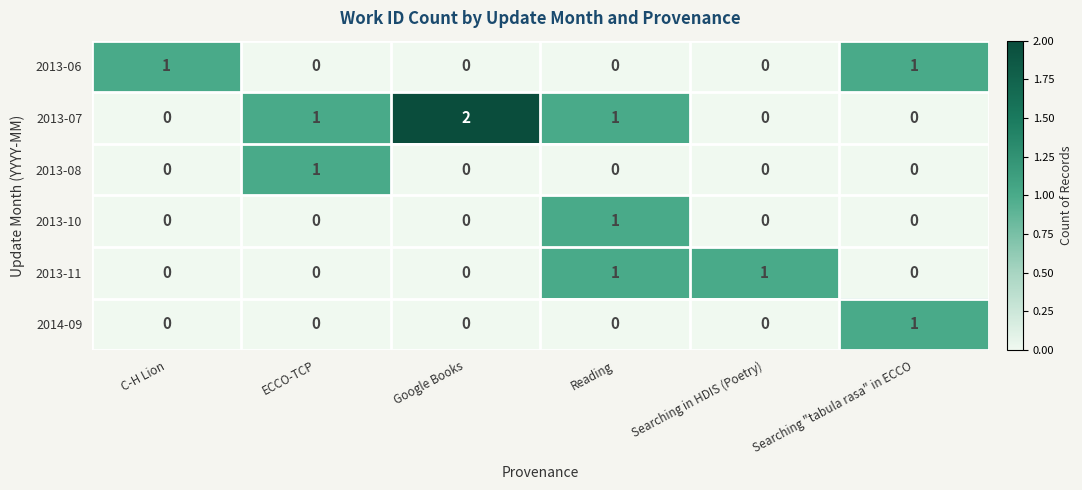

Which series has the widest spread of values?

2013-07